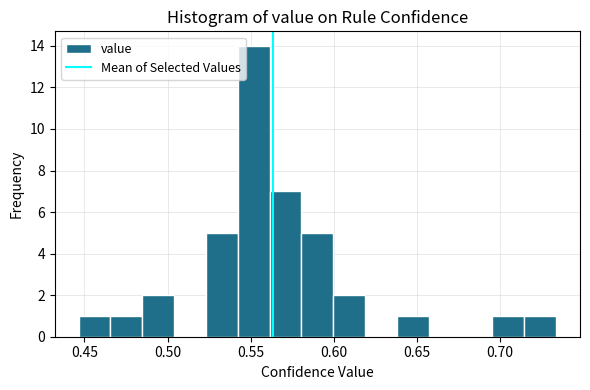

Read against the x-axis, roughly where is the centre of the tallest bar?

0.550